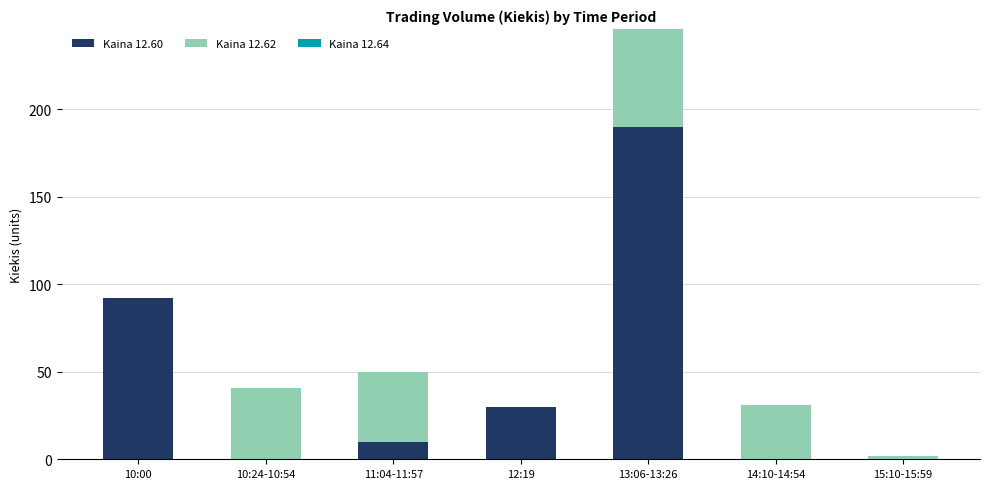

At which category is the sum across all series the highest?

13:06-13:26